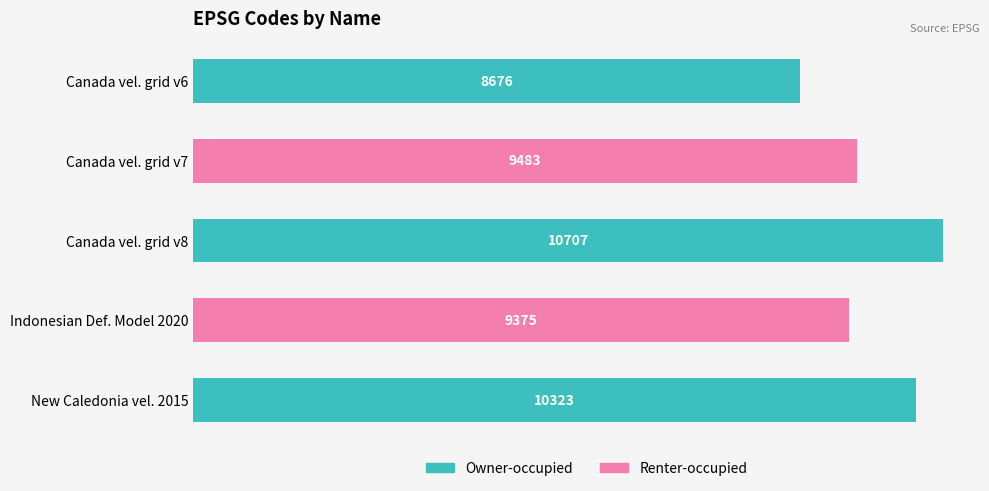

What is the smallest value displayed?

8676